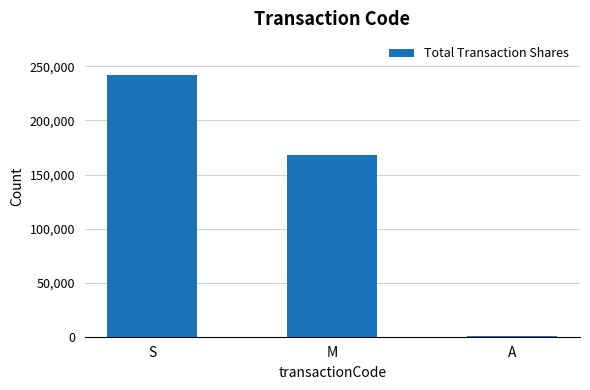

Which category has the highest value across all series?

S